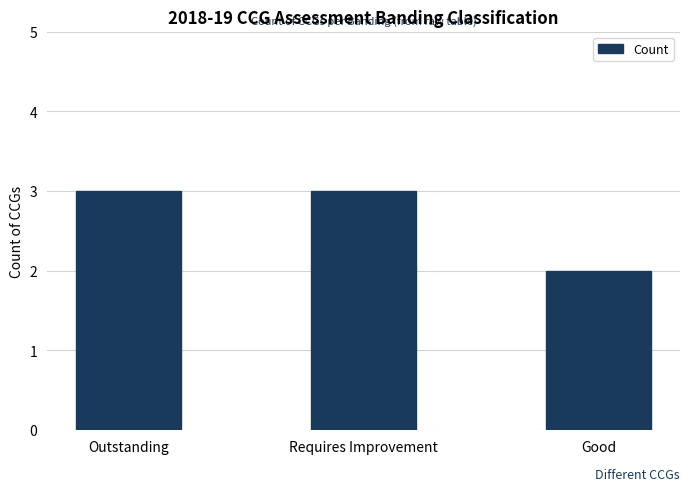

True or false: the data shows 3 at Good.

False